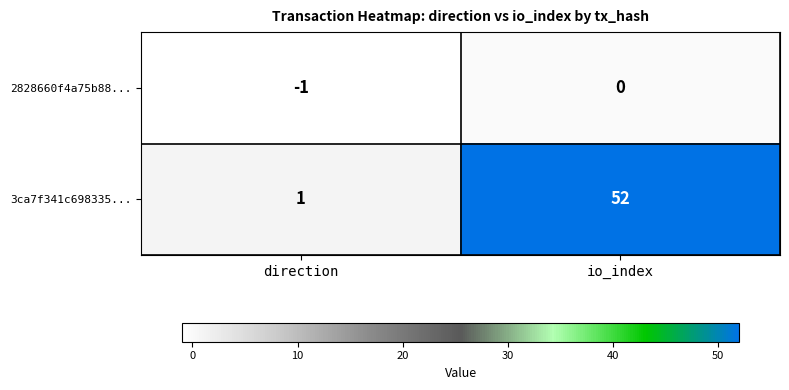

Which series has the largest total across all categories?

3ca7f341c698335...